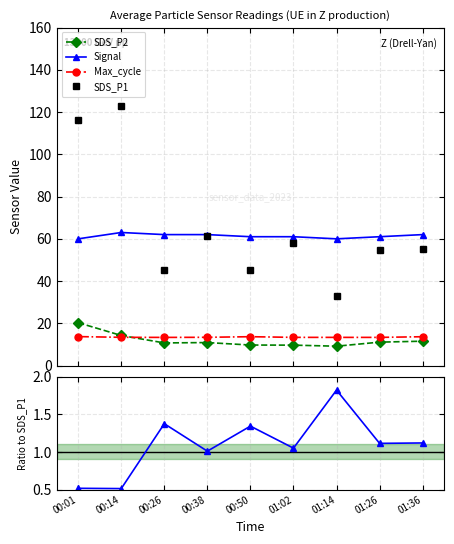

Which category has the highest value in the Max_cycle series?

01:14